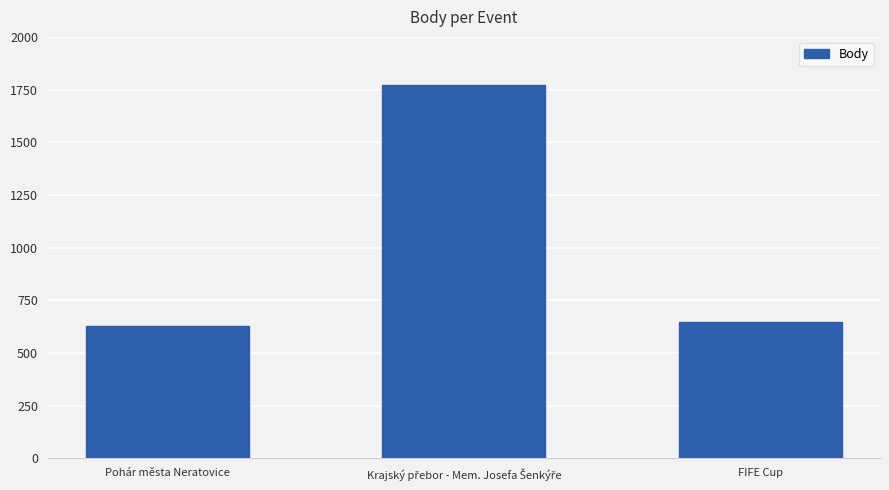

What is the average value?

1017